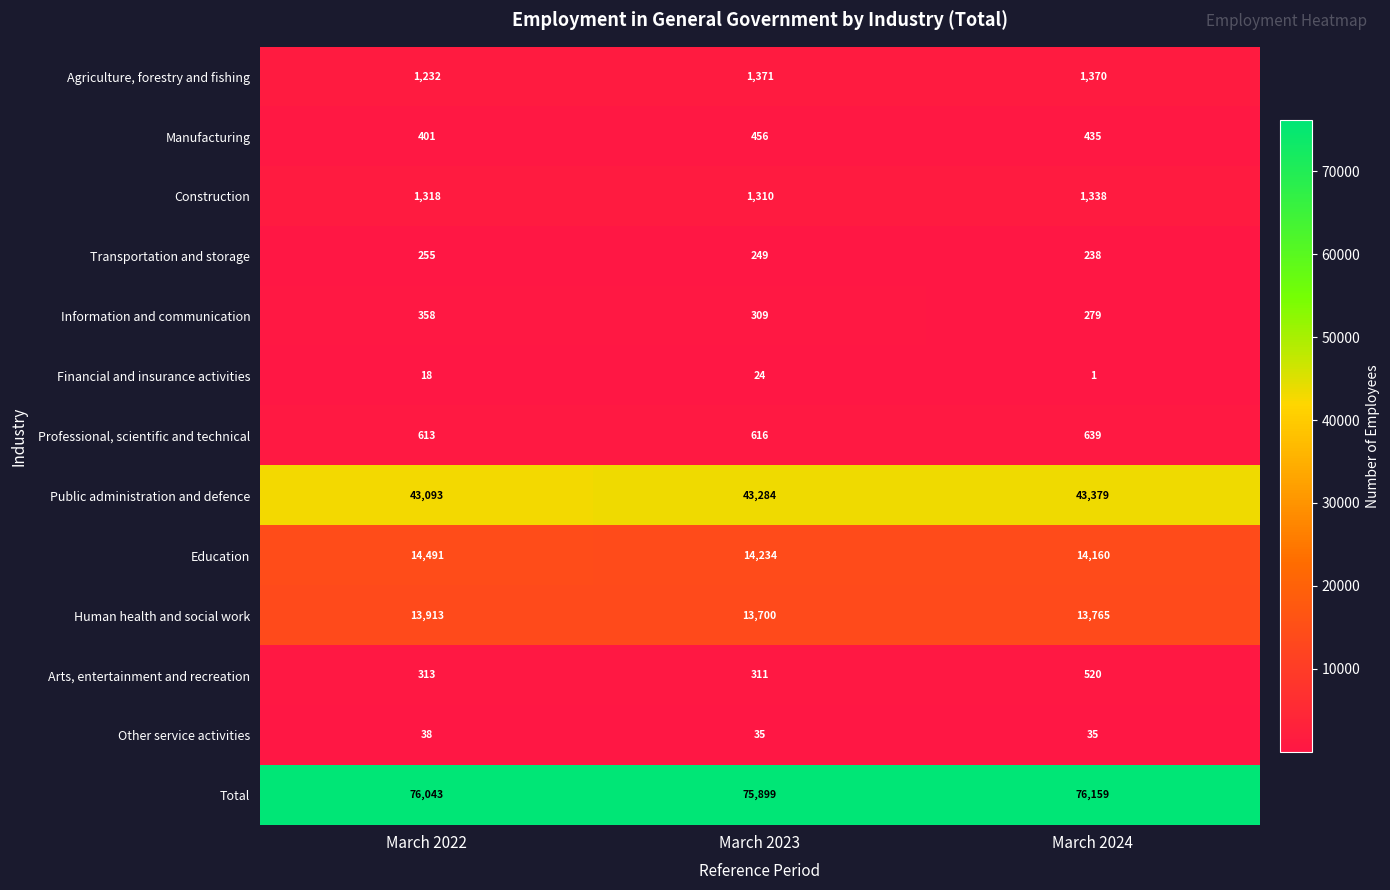

How many Construction values are between 1310 and 1338?

3